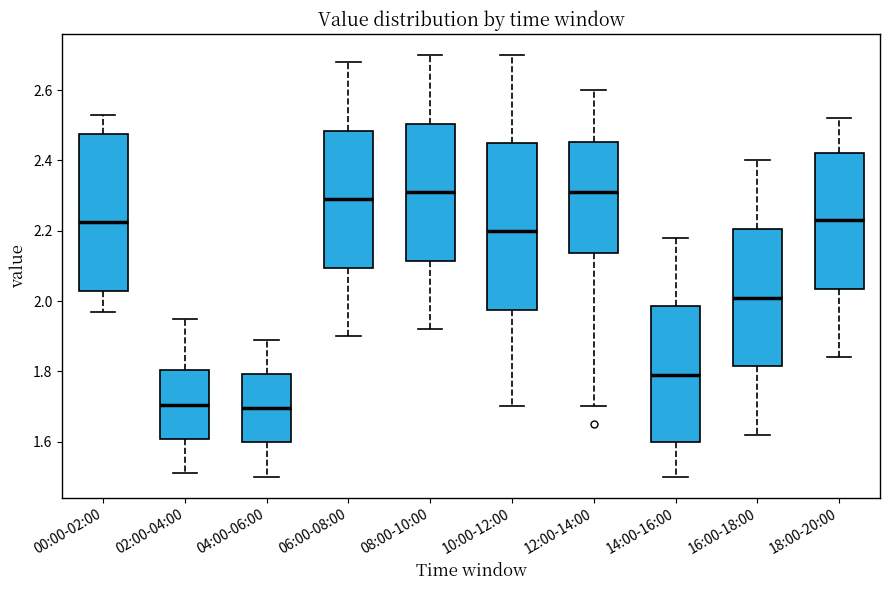

Reading left to right, transcribe this box plot: for each box, give where its median line is, the range the box spans, and where its two whiskers end, as read against the y-axis. The values are not printed on the chart, so give them approximately, as read against the axis.

00:00-02:00: median 2.22, box 2.02 to 2.48, whiskers 1.98 to 2.54
02:00-04:00: median 1.70, box 1.60 to 1.80, whiskers 1.52 to 1.96
04:00-06:00: median 1.70, box 1.60 to 1.80, whiskers 1.50 to 1.90
06:00-08:00: median 2.30, box 2.10 to 2.48, whiskers 1.90 to 2.68
08:00-10:00: median 2.32, box 2.12 to 2.50, whiskers 1.92 to 2.70
10:00-12:00: median 2.20, box 1.98 to 2.46, whiskers 1.70 to 2.70
12:00-14:00: median 2.32, box 2.14 to 2.46, whiskers 1.70 to 2.60
14:00-16:00: median 1.80, box 1.60 to 1.98, whiskers 1.50 to 2.18
16:00-18:00: median 2.02, box 1.82 to 2.20, whiskers 1.62 to 2.40
18:00-20:00: median 2.24, box 2.04 to 2.42, whiskers 1.84 to 2.52